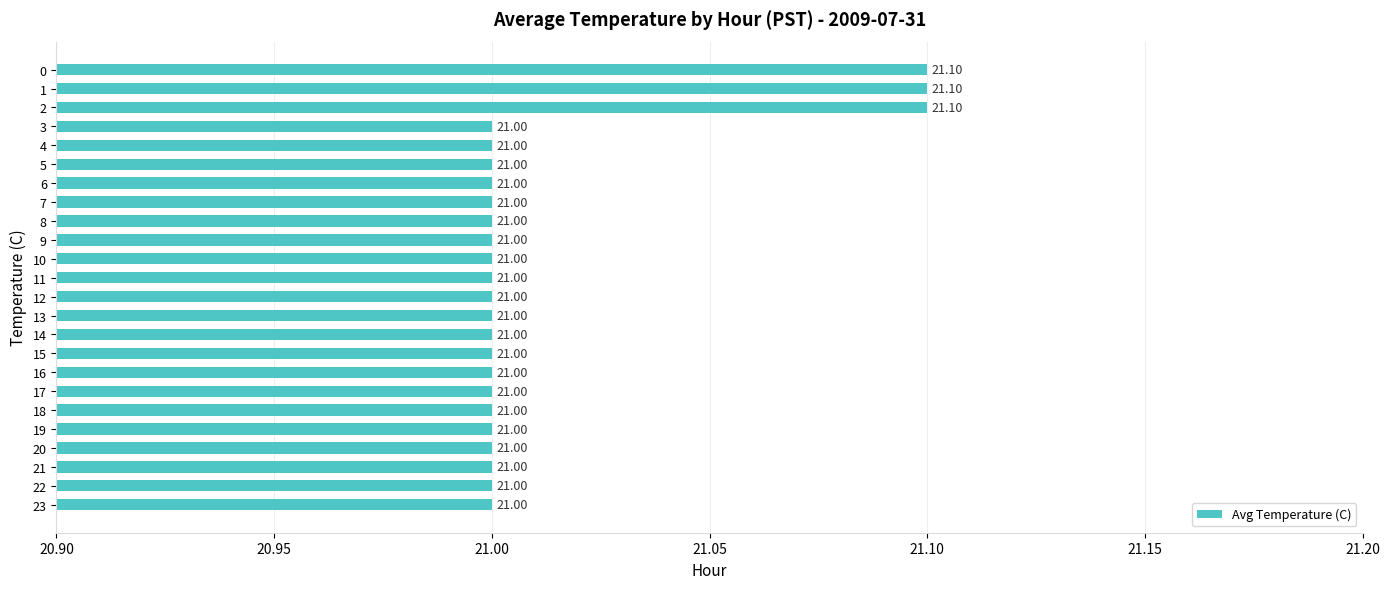

What is the ratio of the value at 10 to the value at 9?

1.0